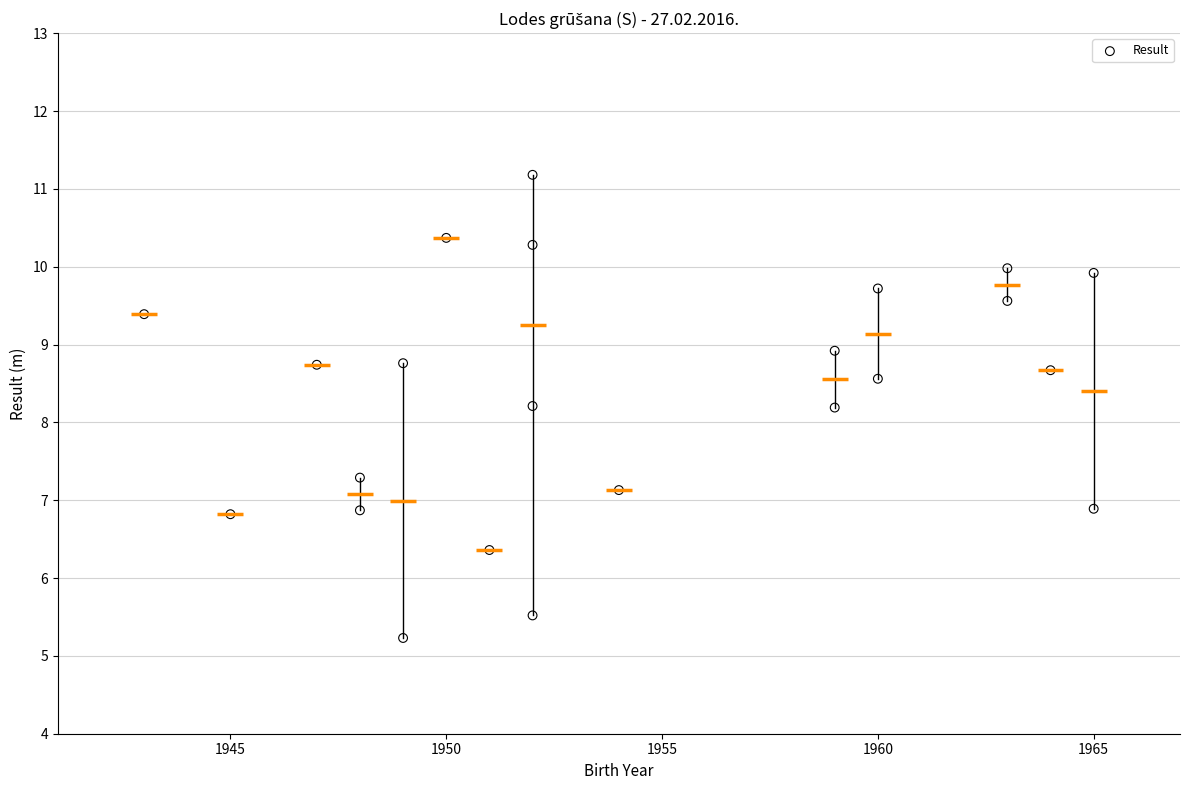

What is the range of X values (max minus min)?

22.0